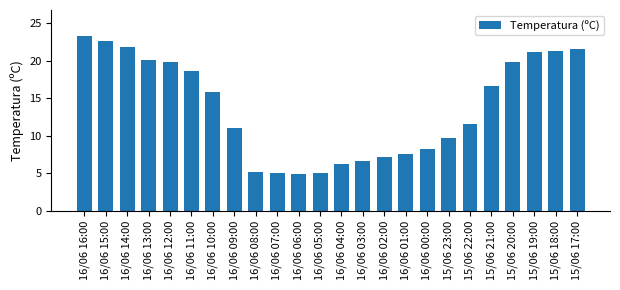

What is the minimum value shown in the chart?

4.9